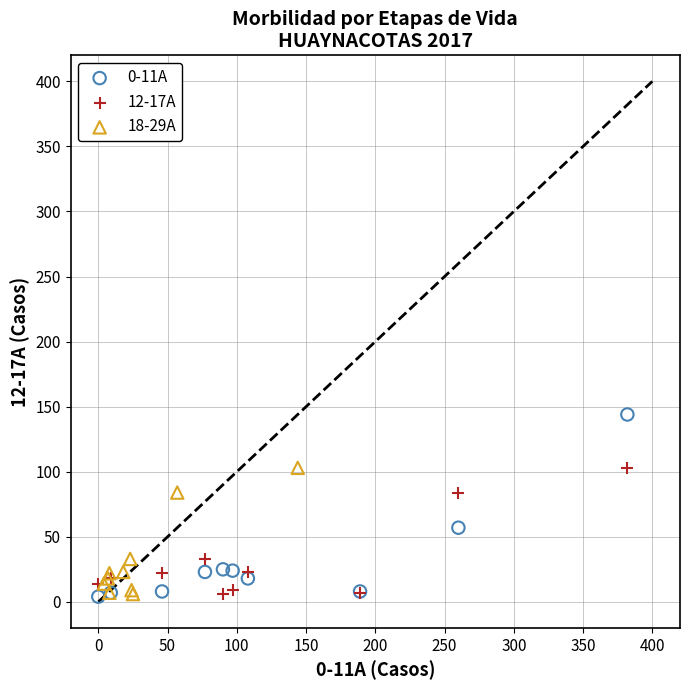

Which series contains the highest Y value?

0-11A